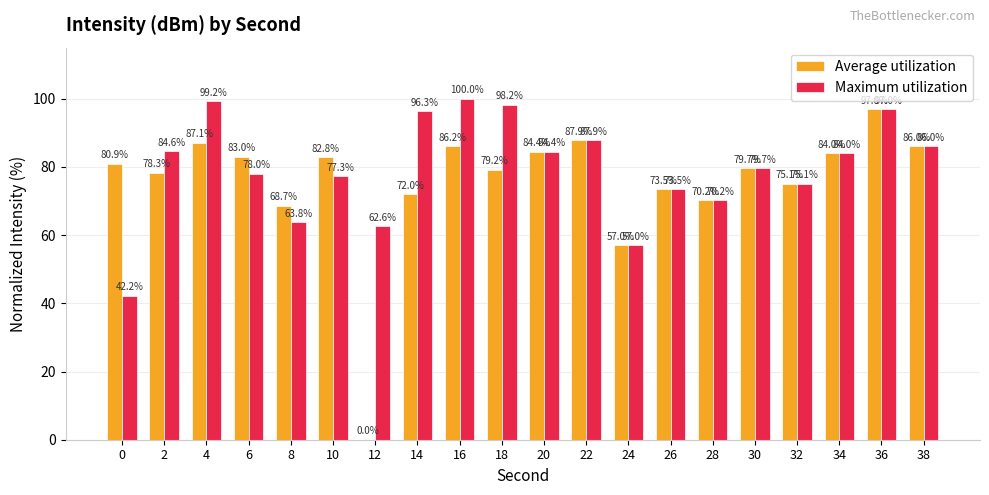

What are all the series names shown in the legend?

Average utilization, Maximum utilization